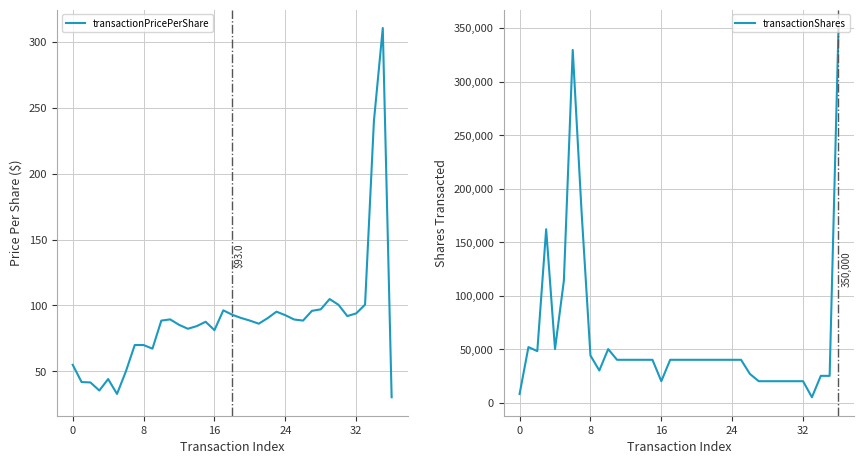

True or false: transactionPricePerShare and transactionShares intersect in this chart.

False